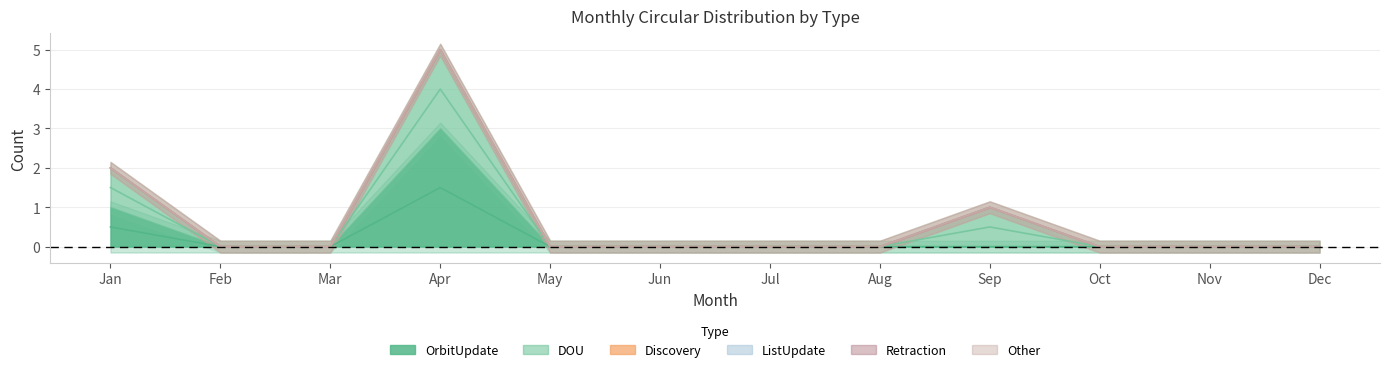

How many data points does each series have?

12